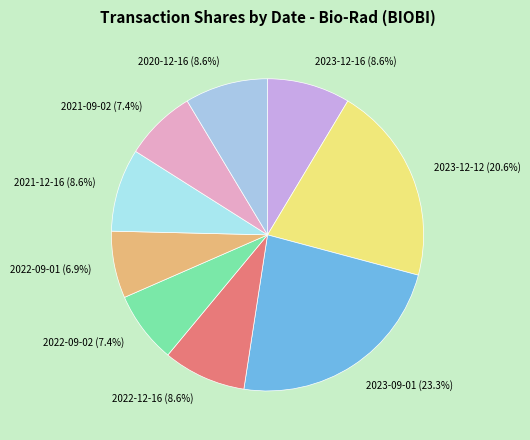

Is there a majority slice in this chart?

No